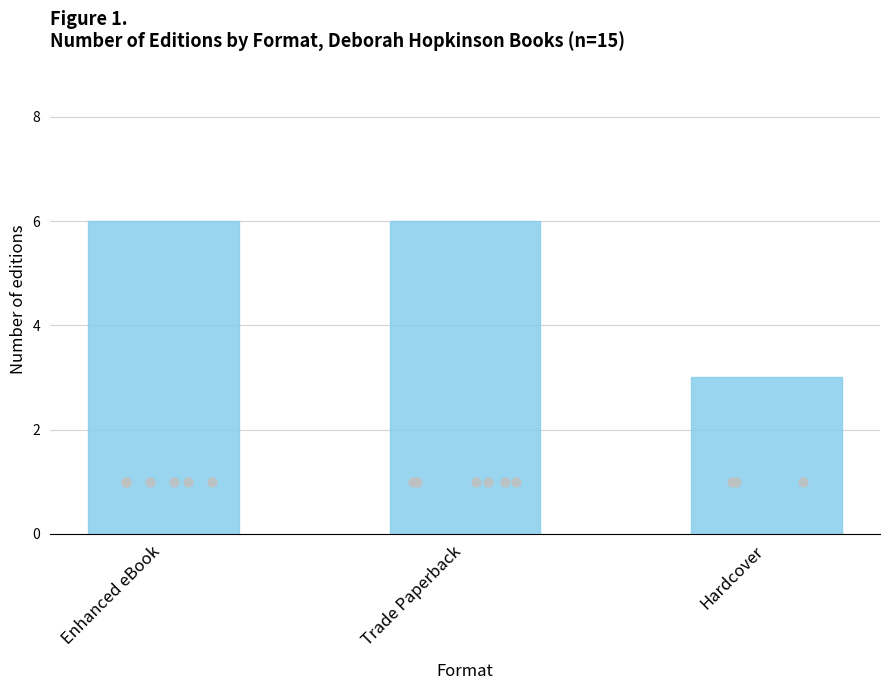

What is the change in value from Enhanced eBook to Hardcover?

-3